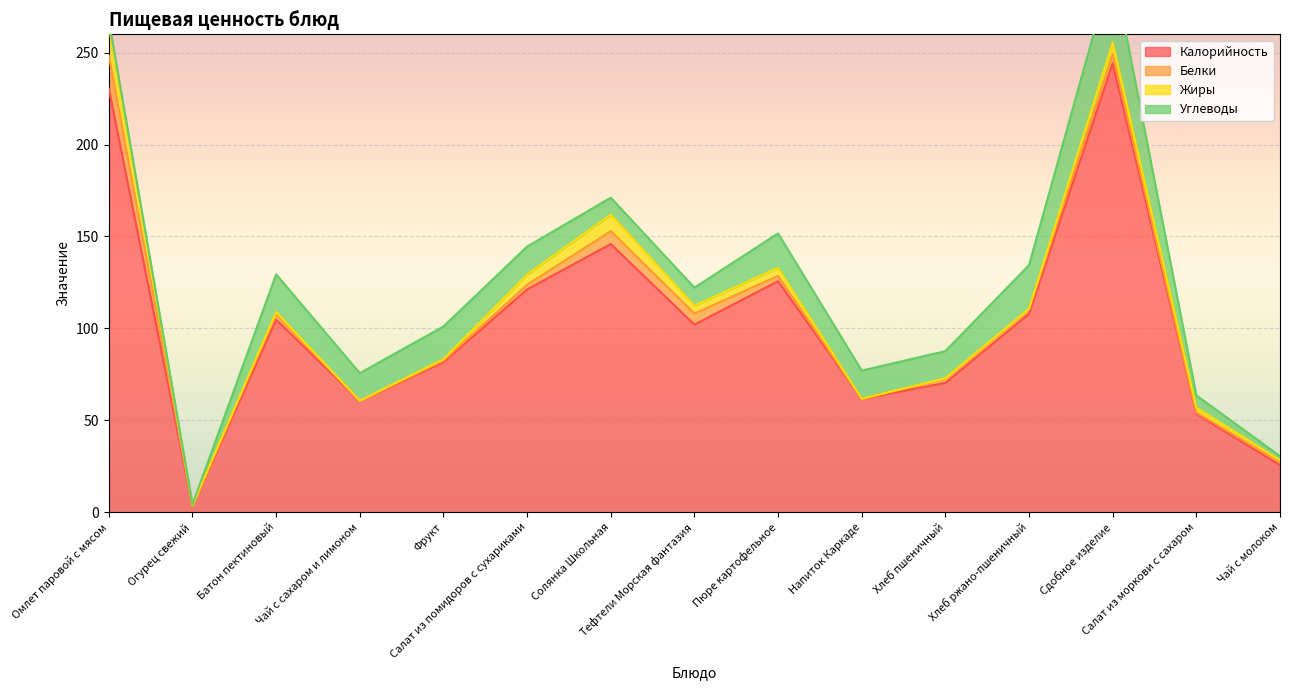

What position from the right is Хлеб ржано-пшеничный?

4